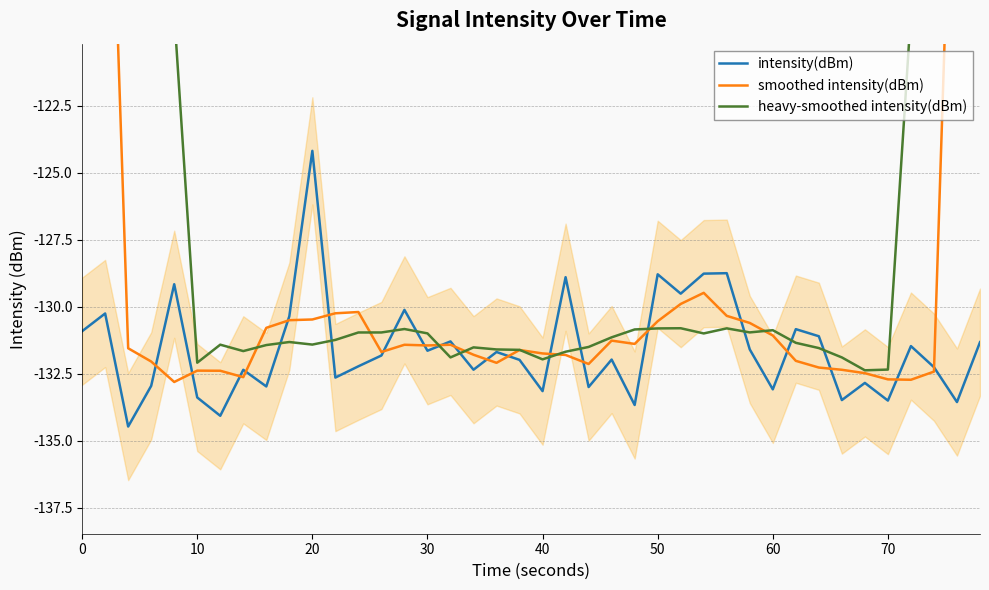

What is the average value of the intensity(dBm) series?

-131.6